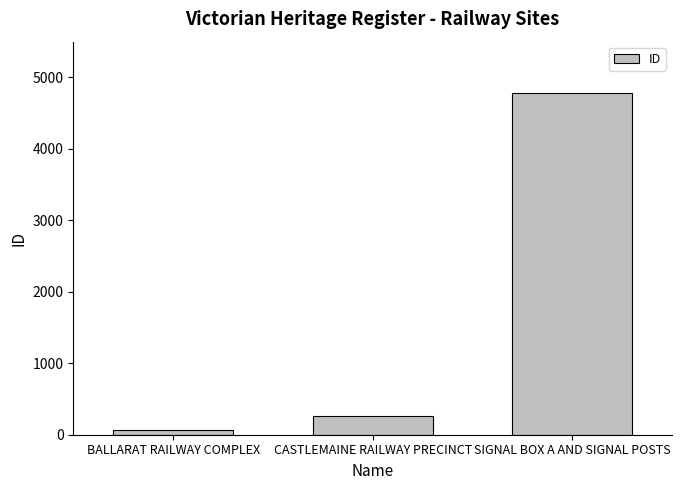

Which label corresponds to the largest value in the chart?

SIGNAL BOX A AND SIGNAL POSTS